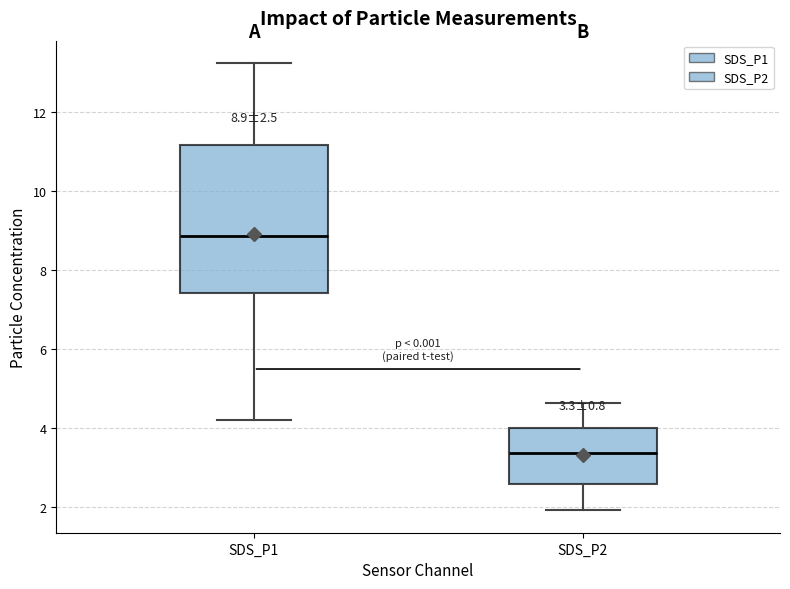

Which box is the tallest, from its lower edge to its upper edge?

SDS_P1